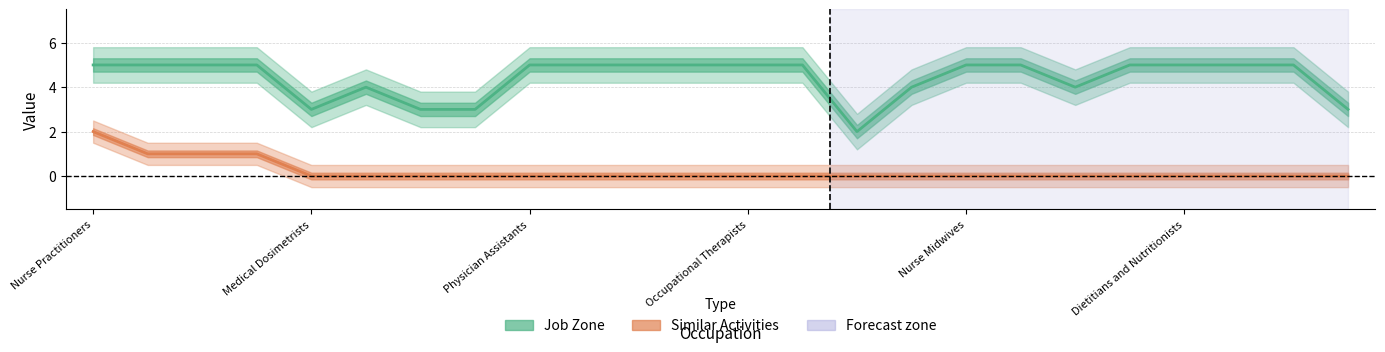

True or false: Job Zone has more than 2 interior local peaks.

False